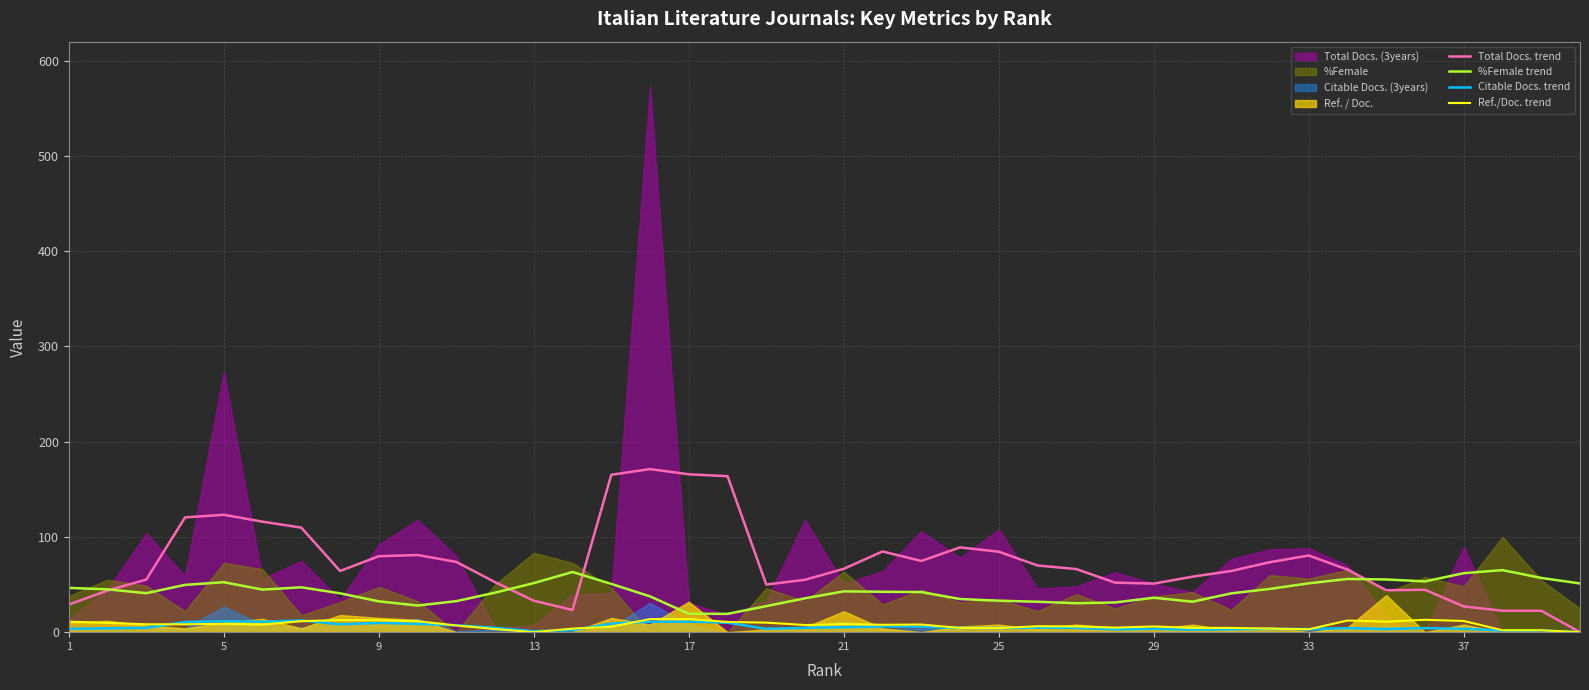

Which series has the largest total across all categories?

Total Docs. trend